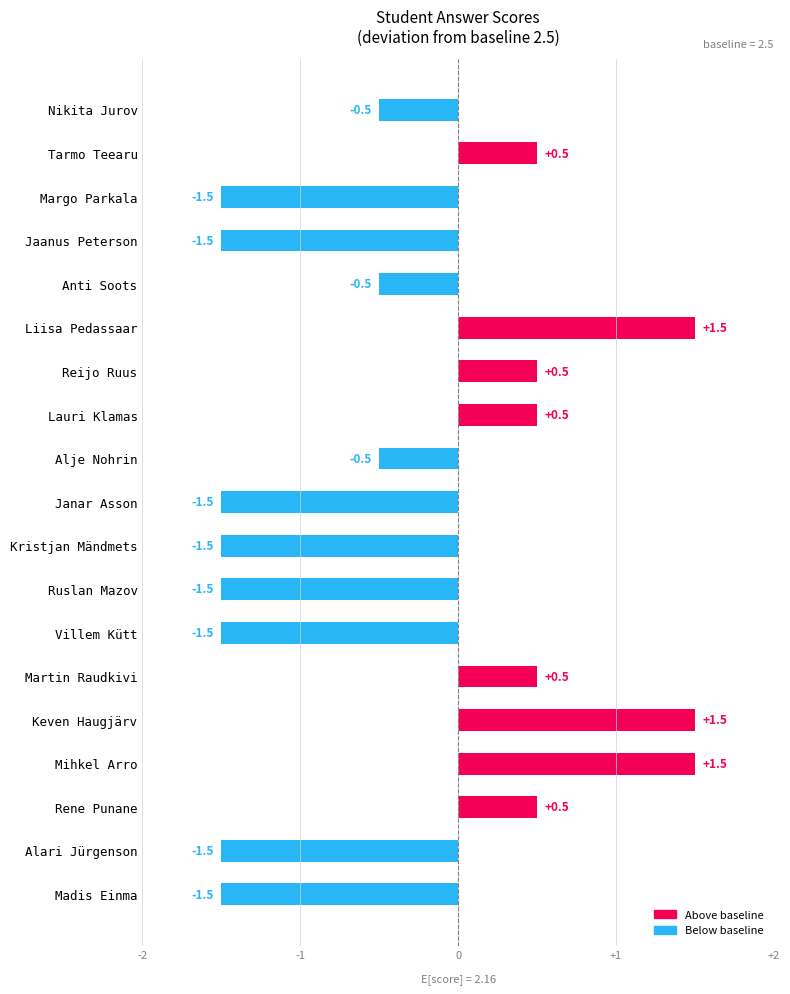

The chart shows a value of -1.5 at Alari Jürgenson. True or false?

True